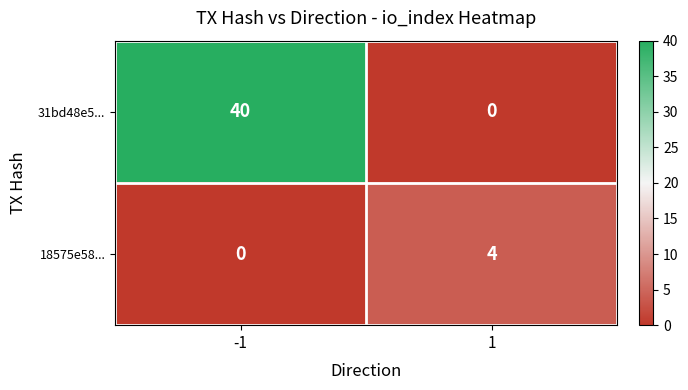

Which label corresponds to the largest value in the chart?

-1